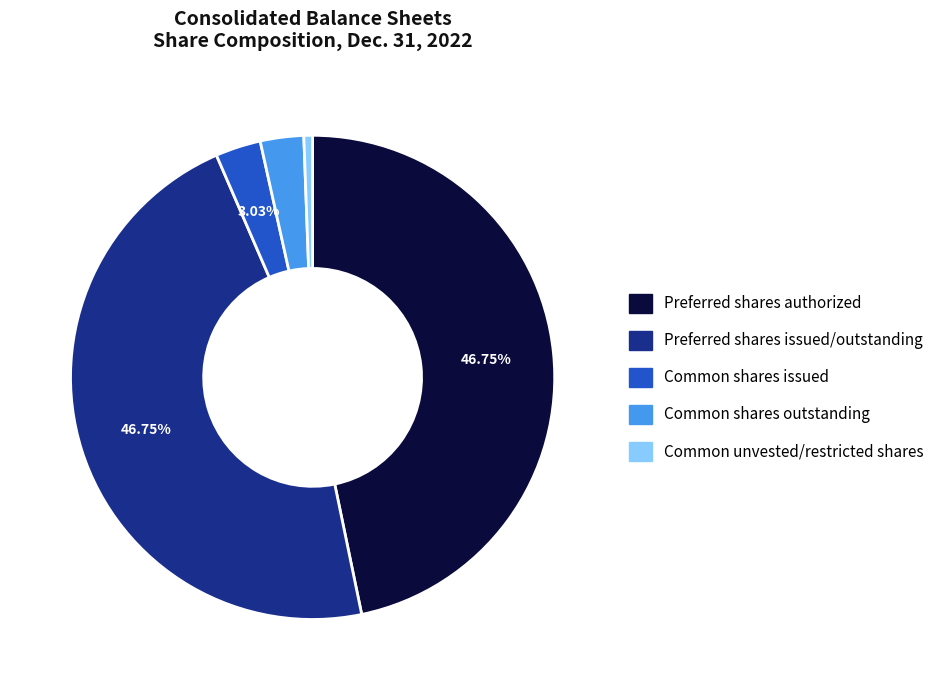

Is the sum of Preferred shares authorized and Preferred shares issued/outstanding greater than half?

Yes